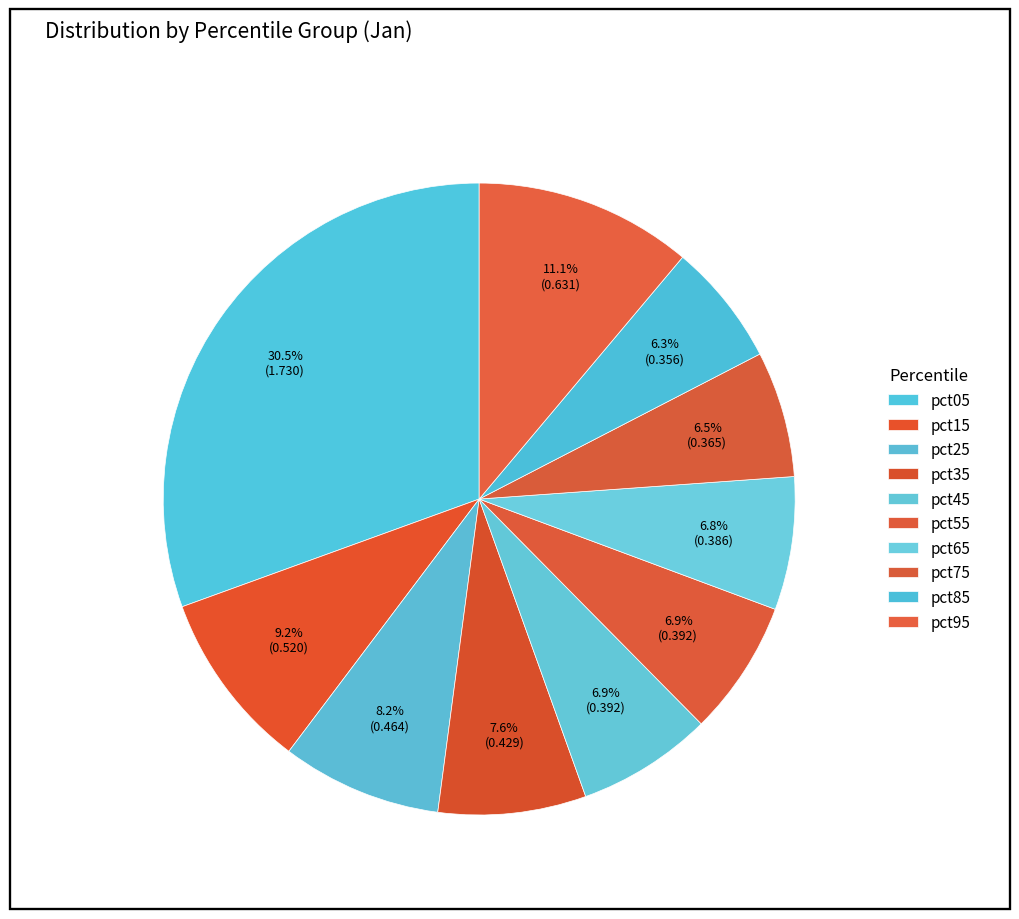

How many slices are in this pie chart?

10